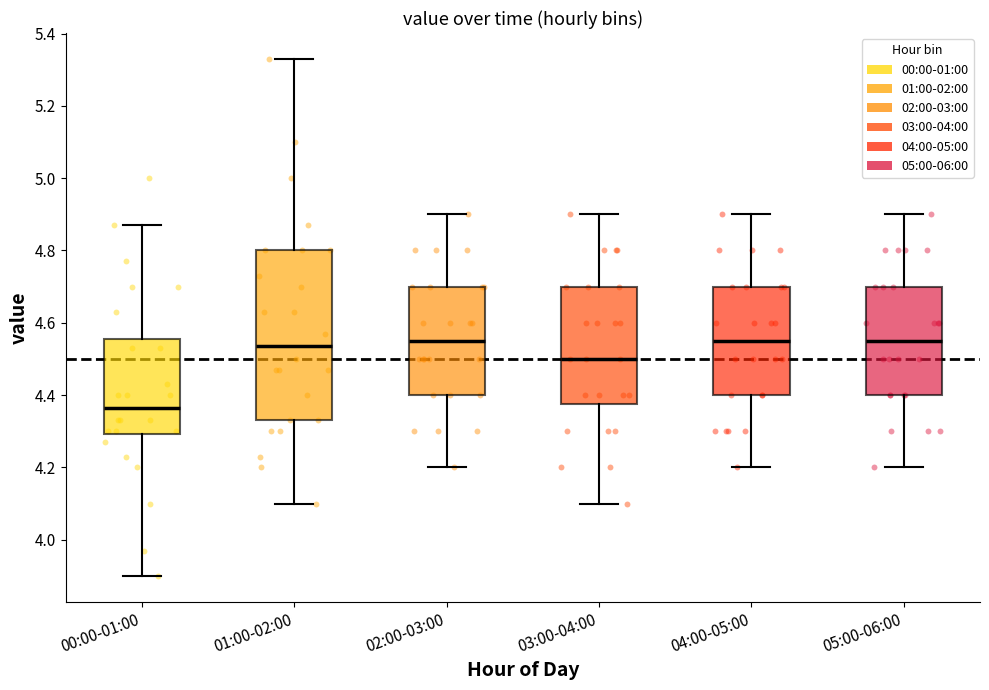

Reading left to right, transcribe this box plot: for each box, give where its median line is, the range the box spans, and where its two whiskers end, as read against the y-axis. The values are not printed on the chart, so give them approximately, as read against the axis.

00:00-01:00: median 4.36, box 4.30 to 4.56, whiskers 3.90 to 4.88
01:00-02:00: median 4.54, box 4.34 to 4.80, whiskers 4.10 to 5.34
02:00-03:00: median 4.56, box 4.40 to 4.70, whiskers 4.20 to 4.90
03:00-04:00: median 4.50, box 4.38 to 4.70, whiskers 4.10 to 4.90
04:00-05:00: median 4.56, box 4.40 to 4.70, whiskers 4.20 to 4.90
05:00-06:00: median 4.56, box 4.40 to 4.70, whiskers 4.20 to 4.90